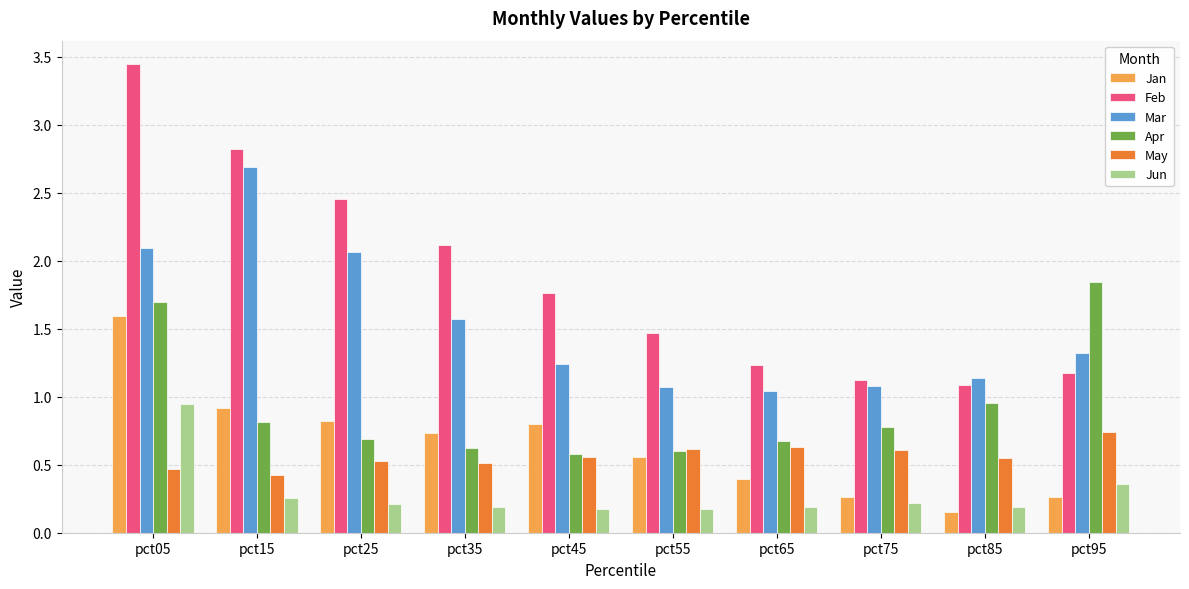

Which series has the widest spread of values?

Feb